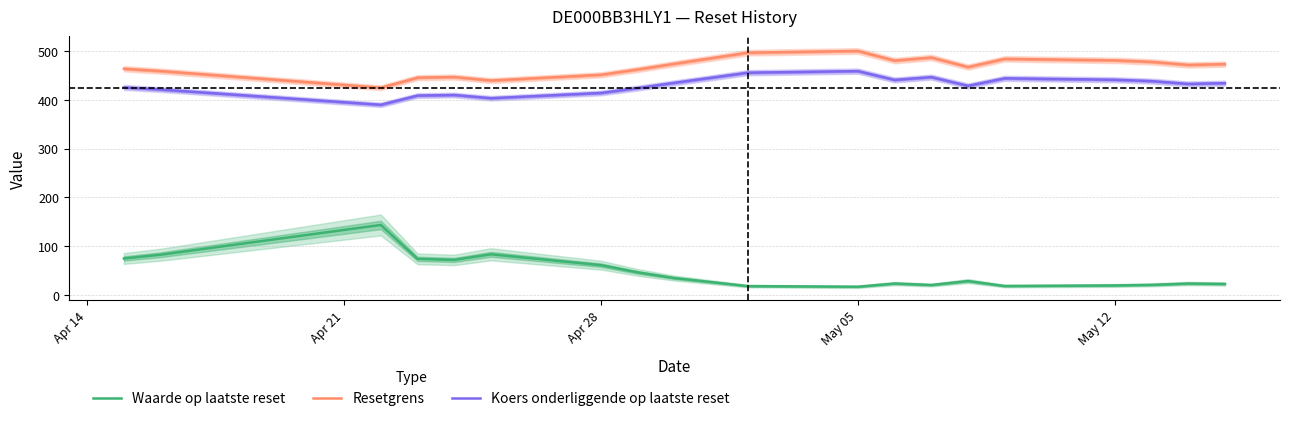

True or false: Resetgrens and Waarde op laatste reset intersect in this chart.

False